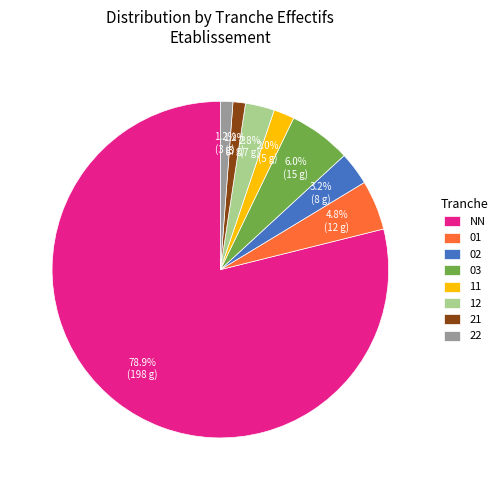

Which has a higher value, 11 or 22?

11